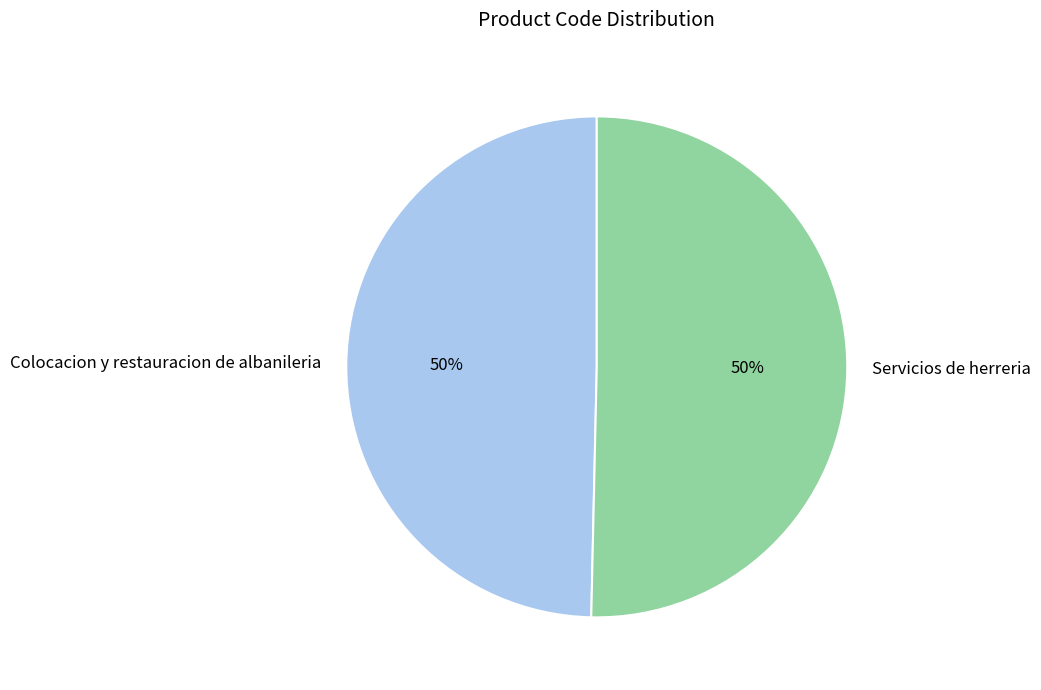

Approximately how many times larger is the value at Servicios de herreria compared to Colocacion y restauracion de albanileria?

1.0